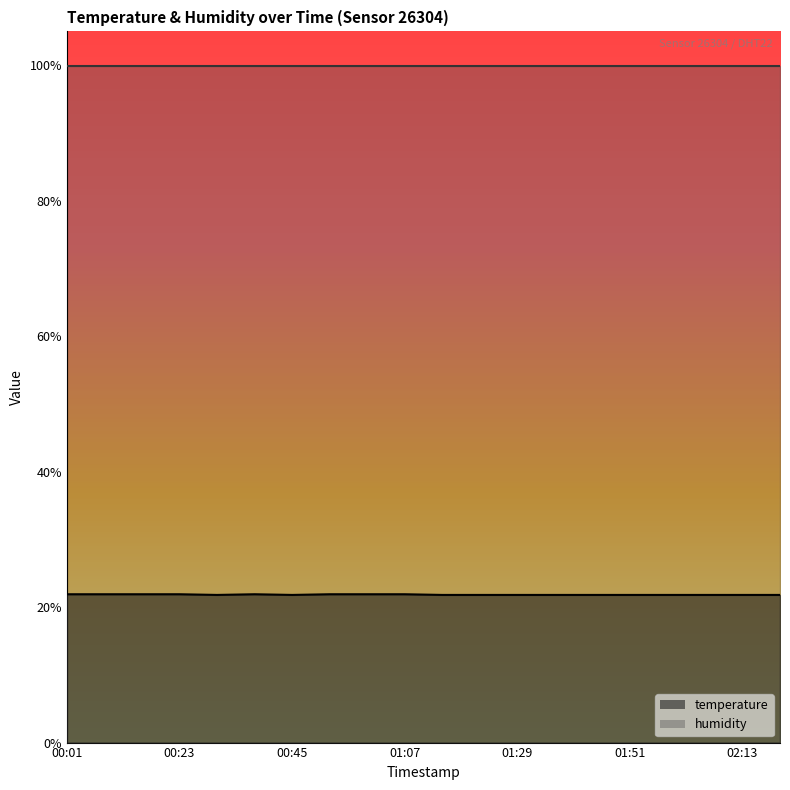

What is the difference between the second highest and minimum values?

0.1